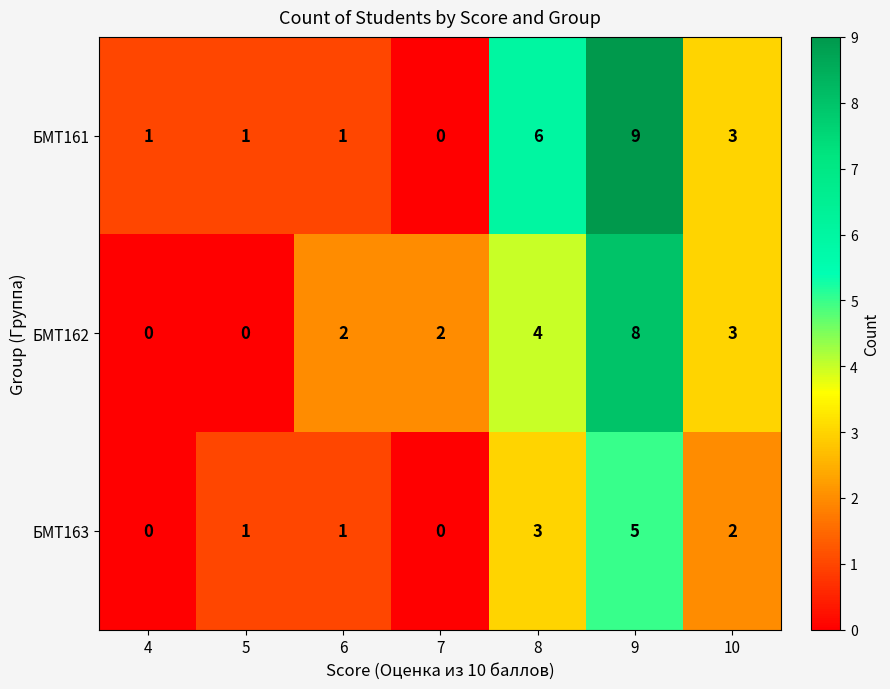

What is the difference between the БМТ162 values at 5 and 9?

8